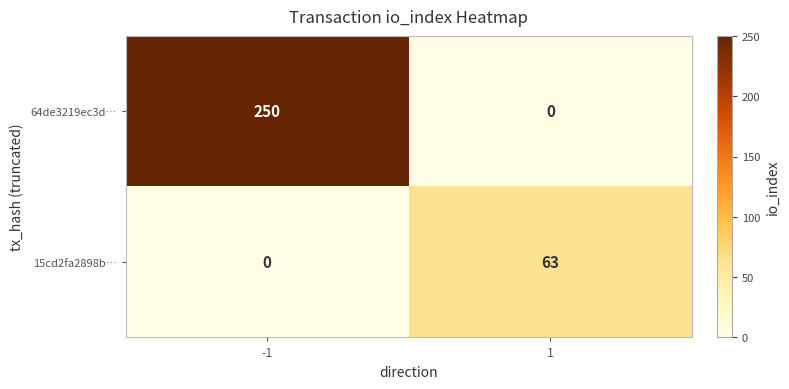

Rank the categories by 64de3219ec3d… value from lowest to highest.

1, -1